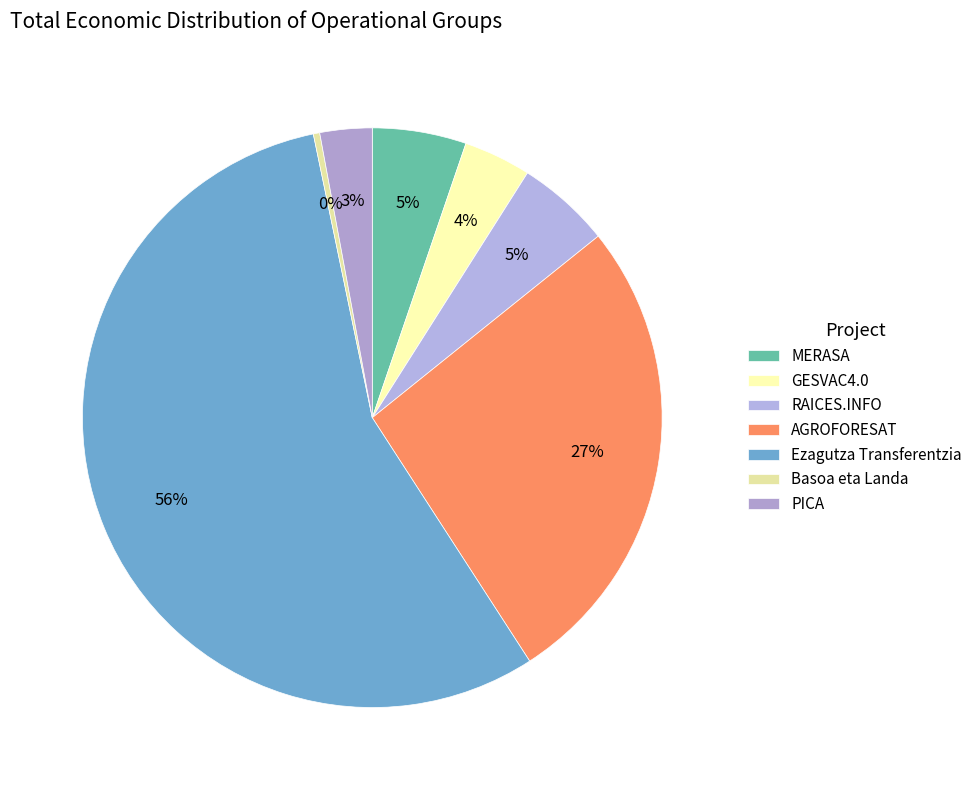

Is it true that MERASA is 18% of the pie?

False